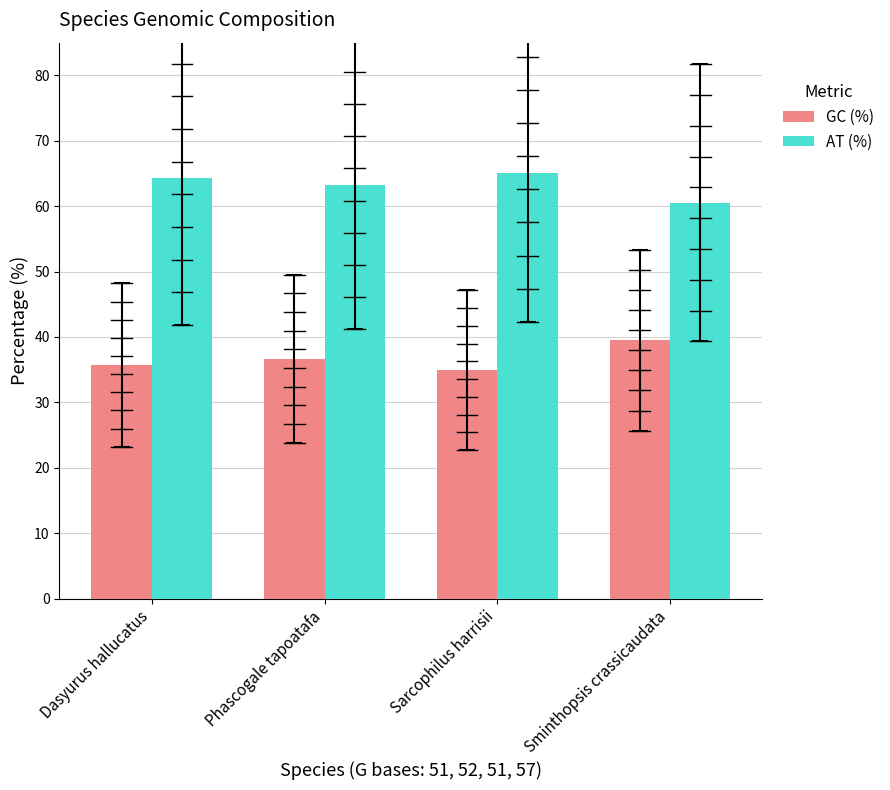

What is the difference between the AT (%) values at Sarcophilus harrisii and Dasyurus hallucatus?

0.8